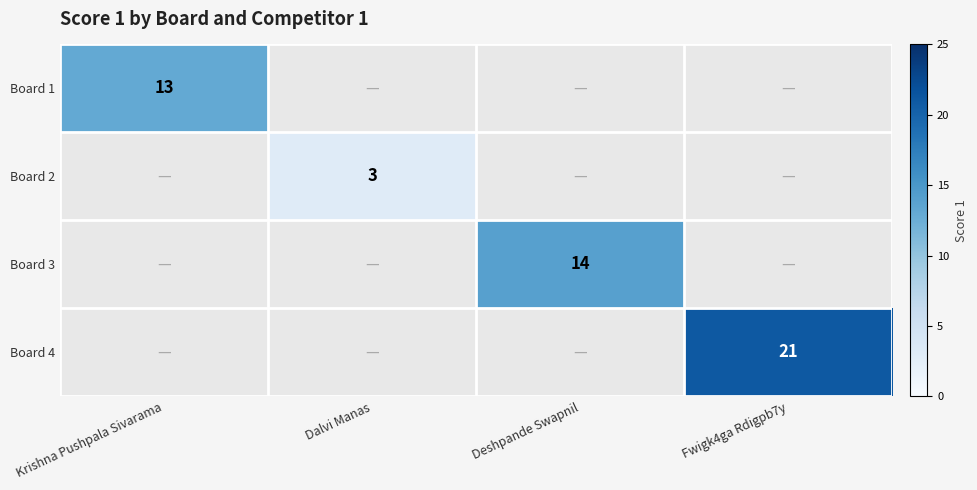

The value of Board 4 at Fwigk4ga Rdigpb7y is 21. True or false?

True